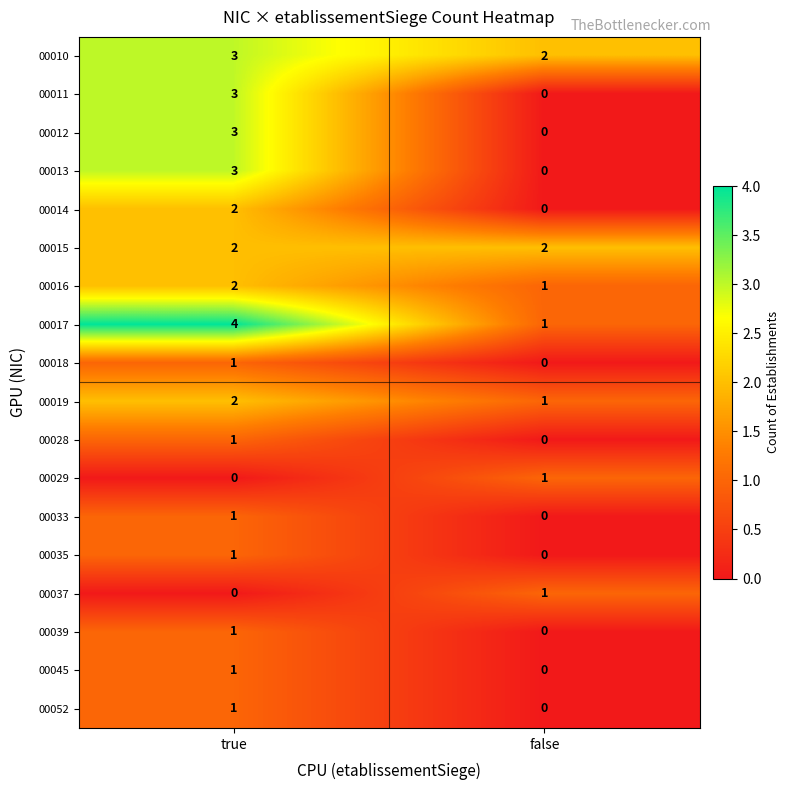

At which category is the sum across all series the highest?

true